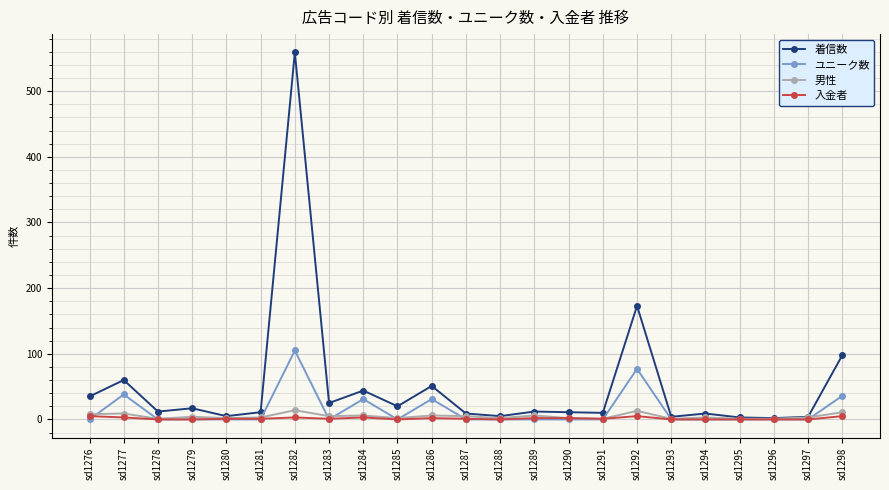

What are all the series names shown in the legend?

着信数, ユニーク数, 男性, 入金者